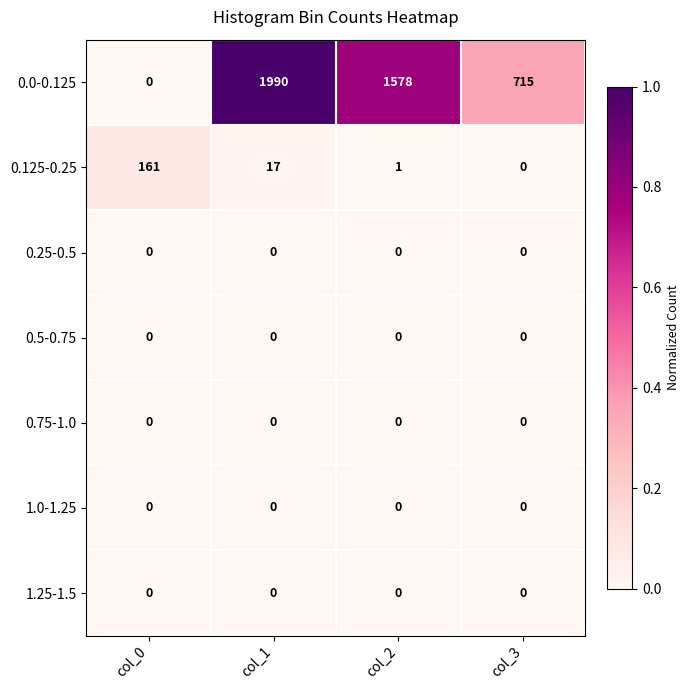

What is the difference between the highest and lowest values at col_2?

1578